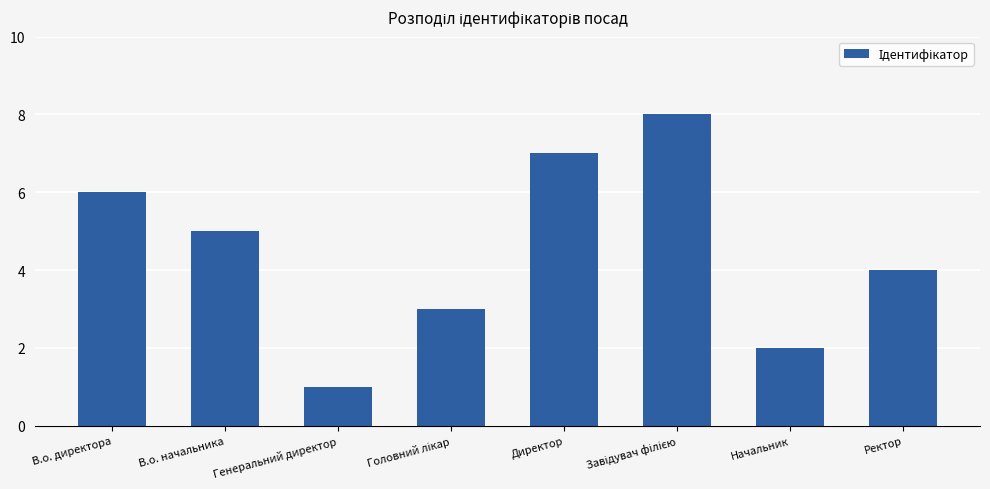

Which label corresponds to the smallest value in the chart?

Генеральний директор